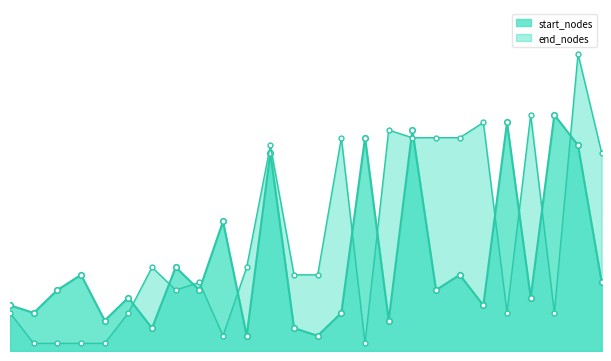

Read the end_nodes value at 15.

1